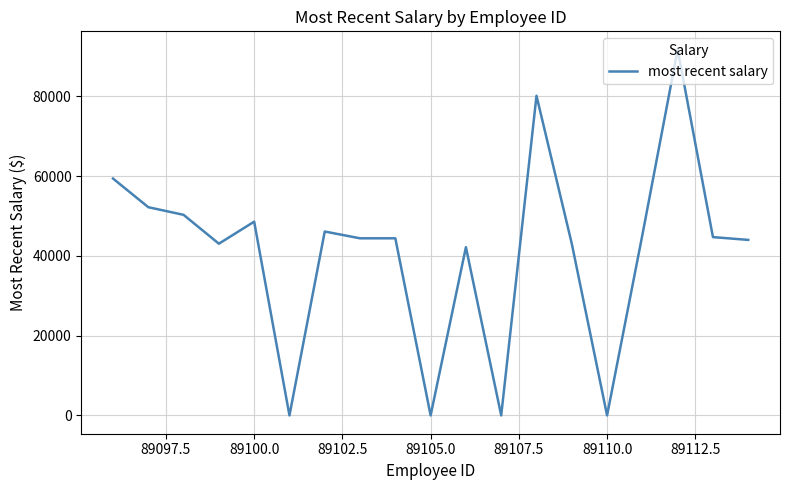

Does the chart have visible grid lines?

Yes